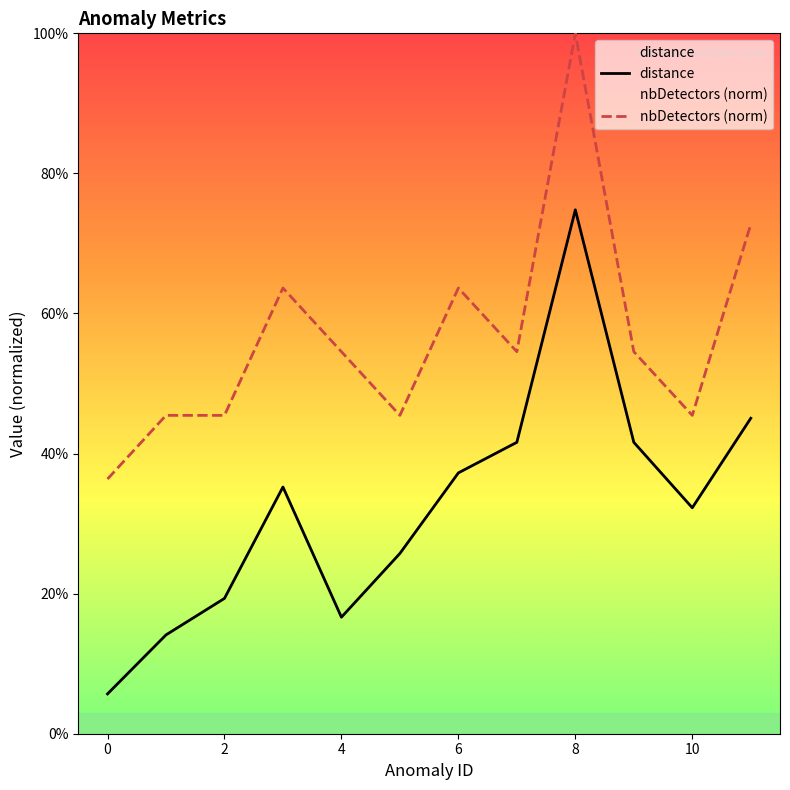

What is the difference between the maximum and minimum values in the distance series?

0.7